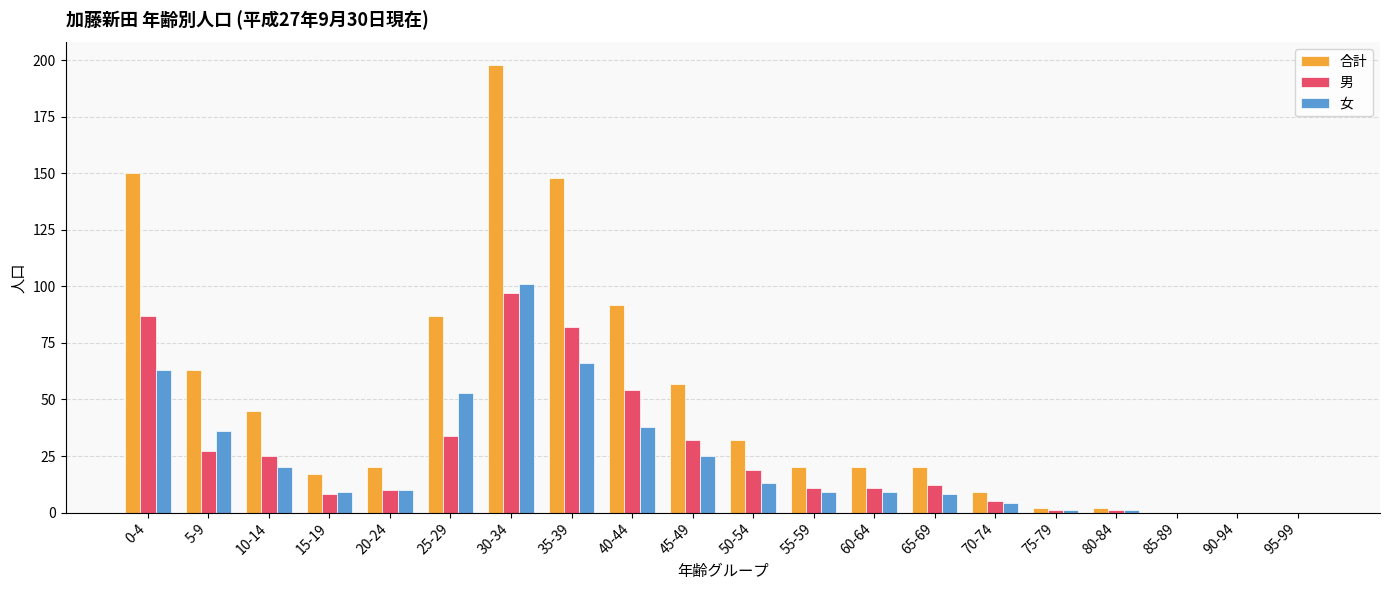

Which series has the widest spread of values?

合計